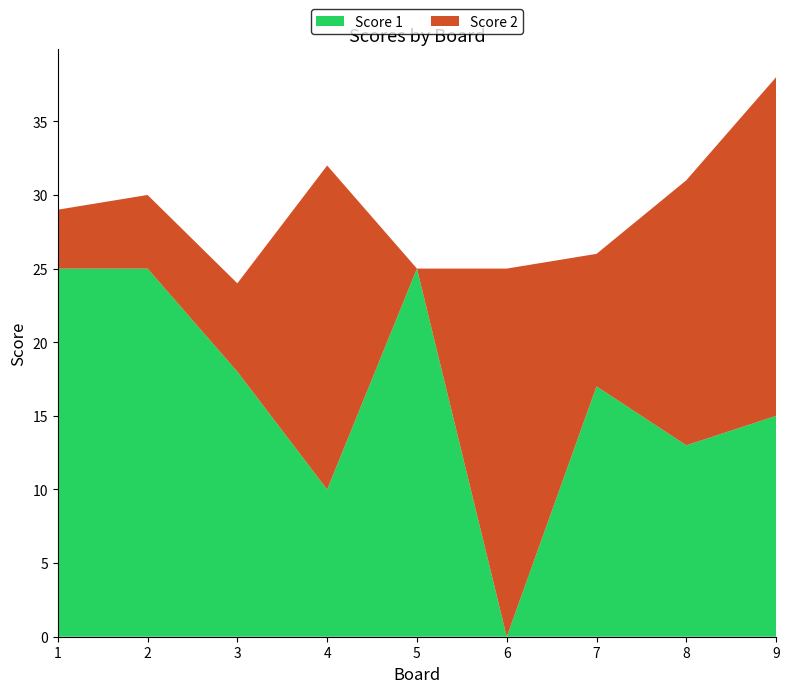

Reading left to right, list all the values displayed in this chart.

Score 1: 25	25	18	10	25	0	17	13	15
Score 2: 4	5	6	22	0	25	9	18	23